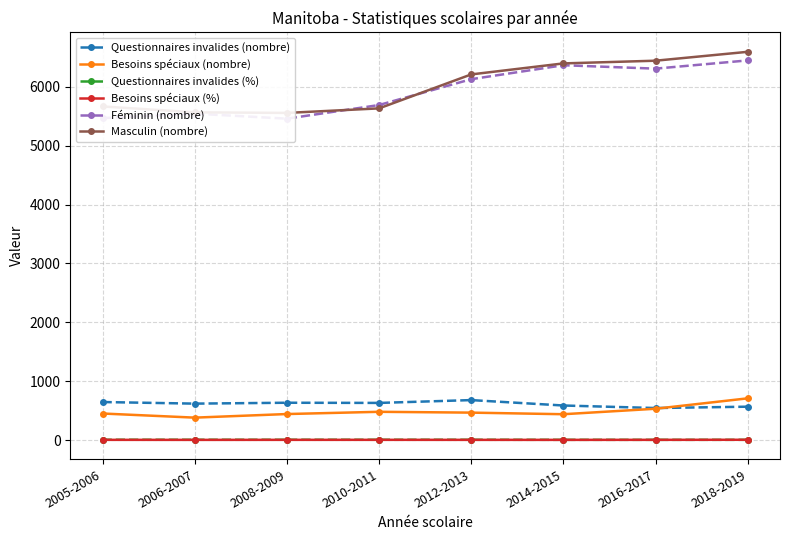

Where is Questionnaires invalides (%) nearest to the value 4?

2018-2019